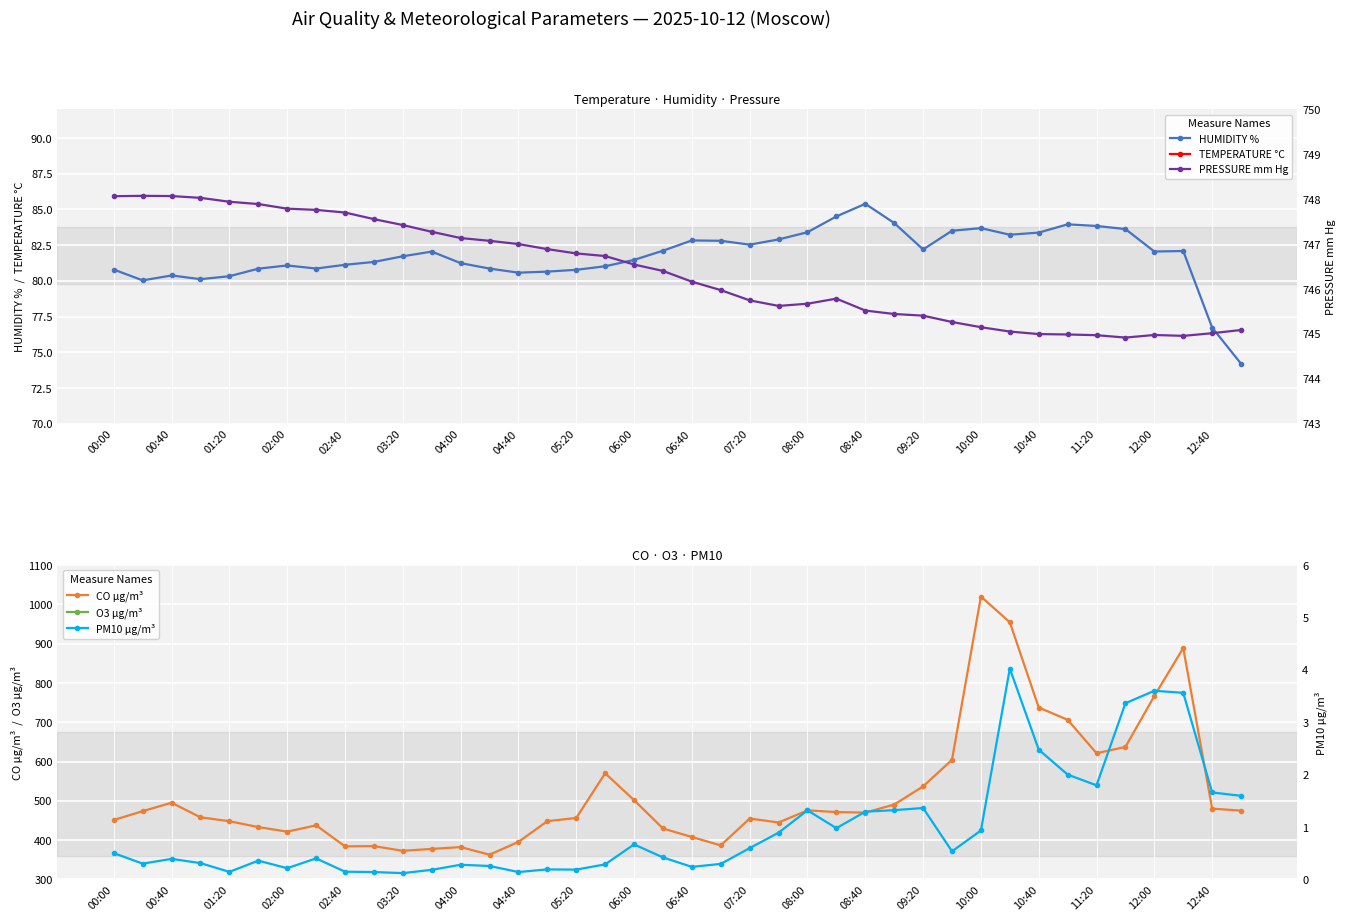

True or false: HUMIDITY % has more than 1 interior local peaks.

True